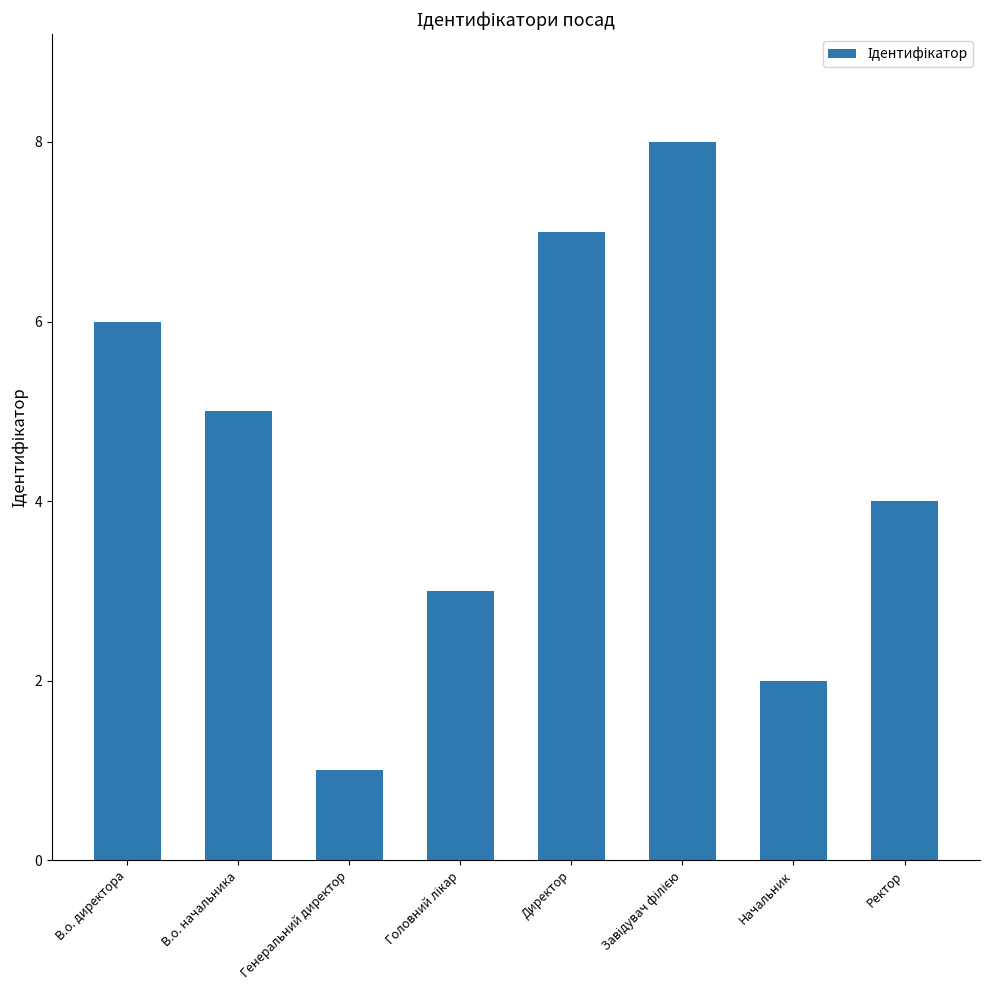

Count the number of data series in this chart.

1